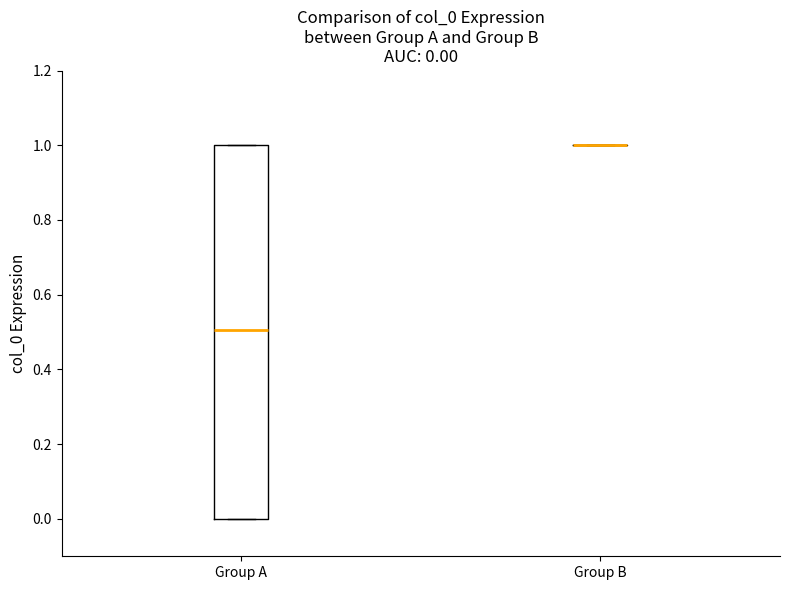

Which box is the tallest, from its lower edge to its upper edge?

Group A